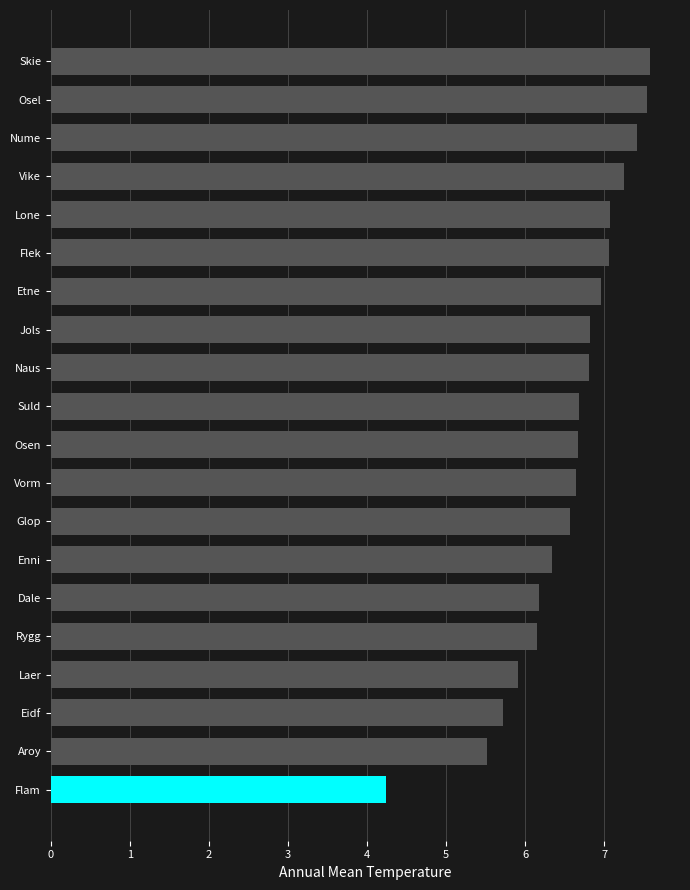

True or false: the data shows 8.2 at Aroy.

False